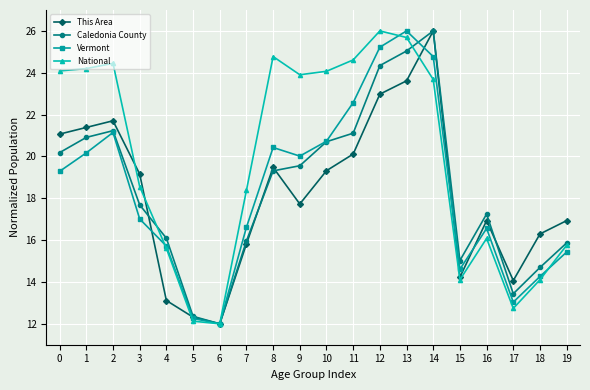

At which category does Vermont reach its first local valley?

6